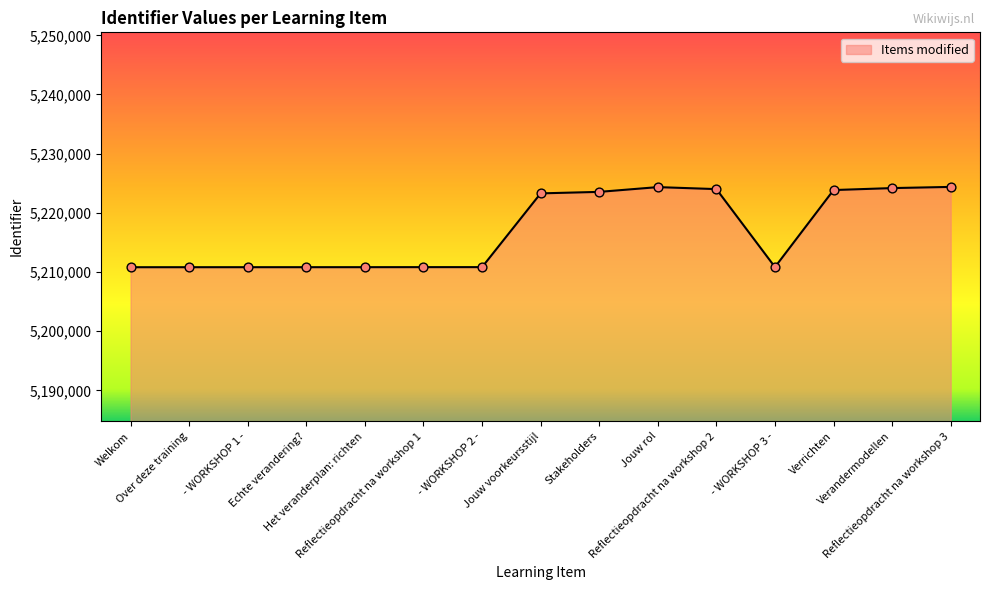

What is the maximum value shown in the chart?

5224379